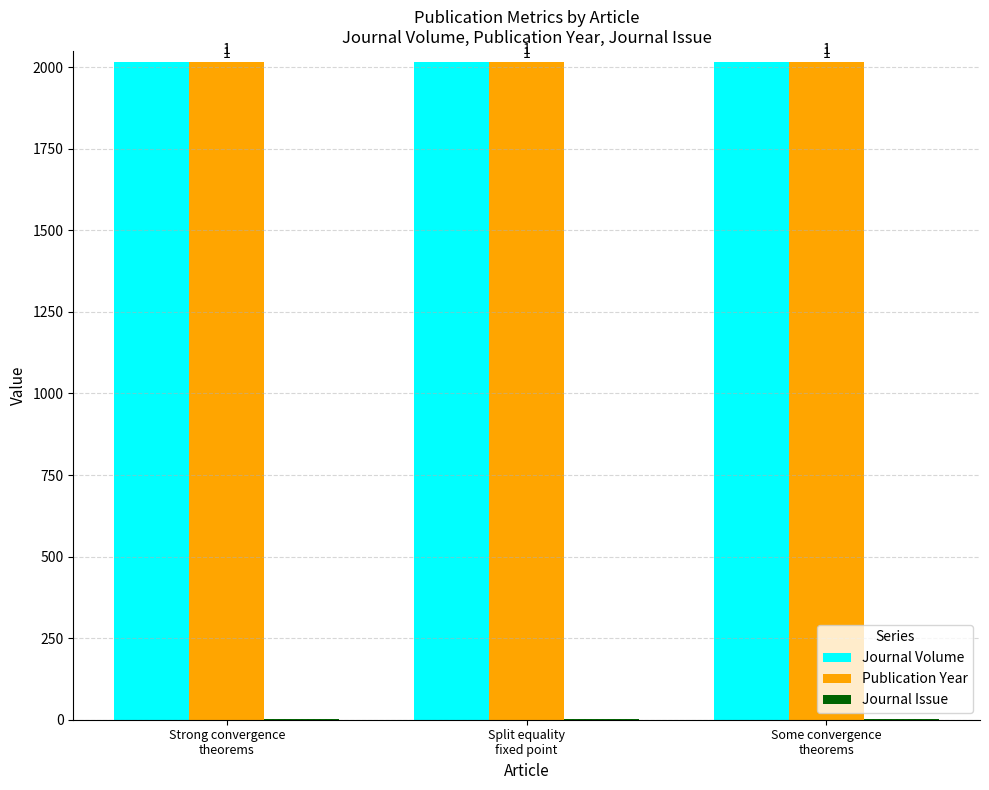

At which category does the chart reach its peak across all series?

Some convergence
theorems